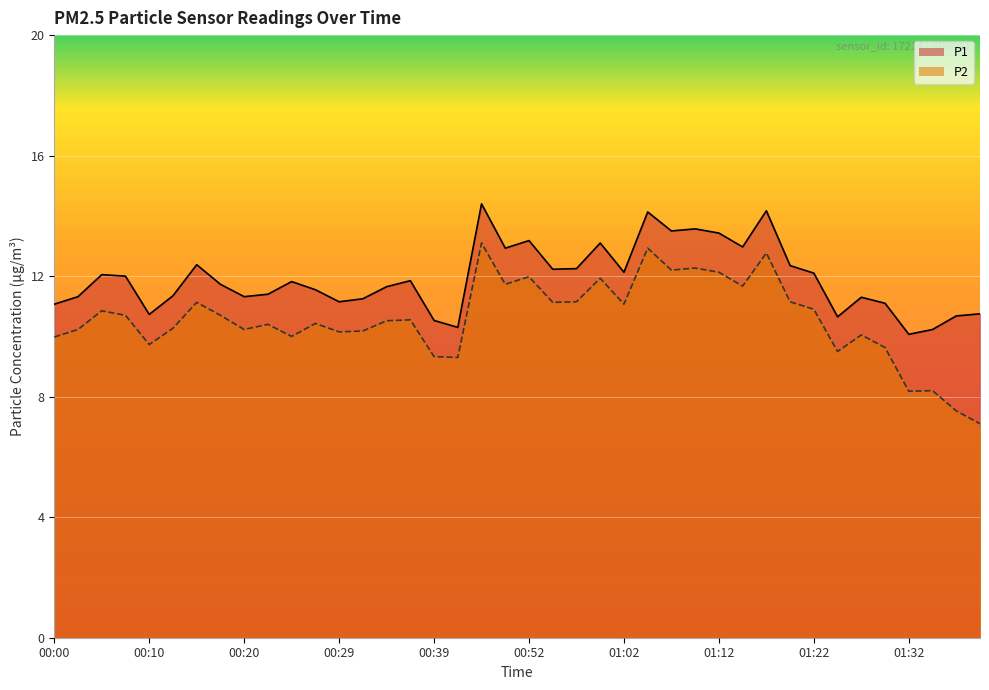

What is the difference between the highest and lowest values at 00:15?

1.2